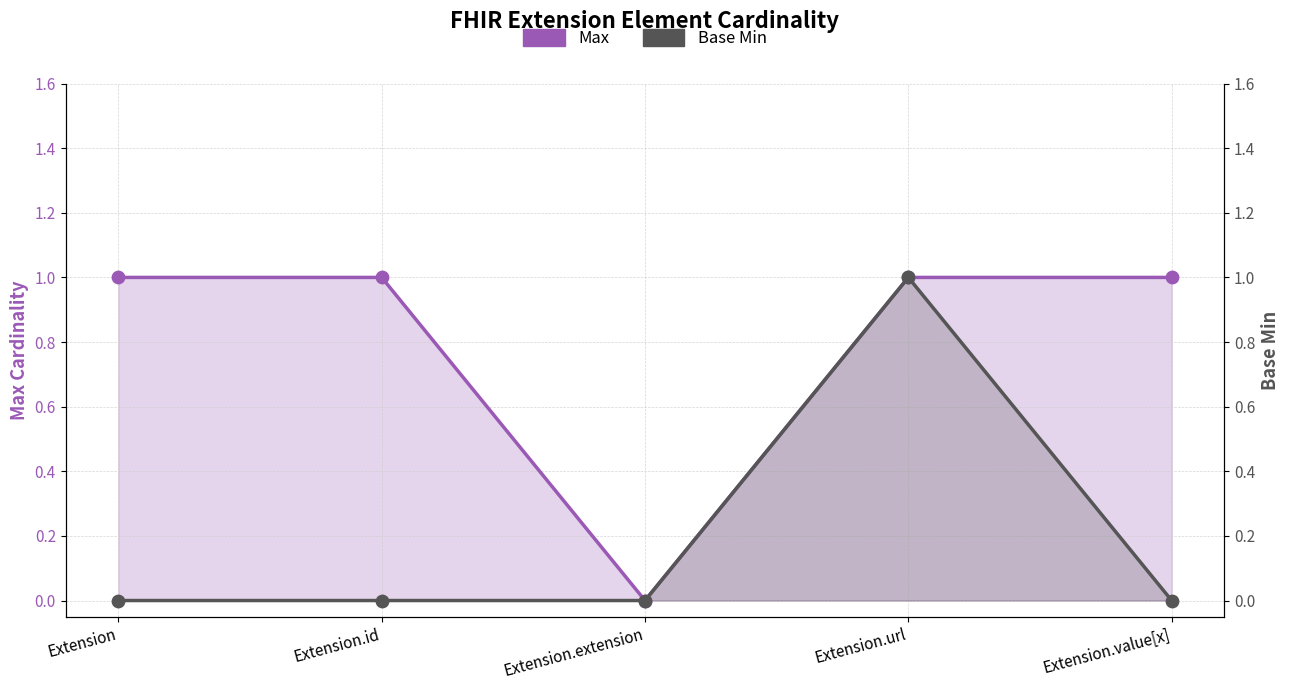

Which series contains the highest Y value?

Max